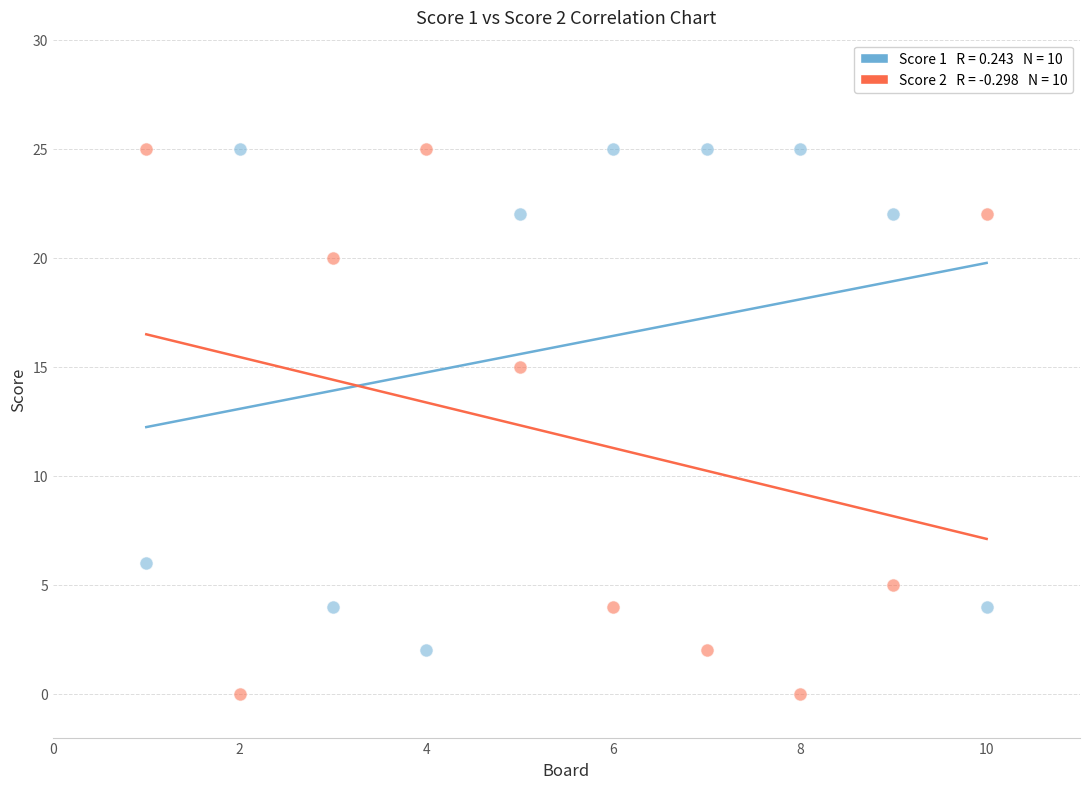

Across all data points, what is the range of Y values (max minus min)?

25